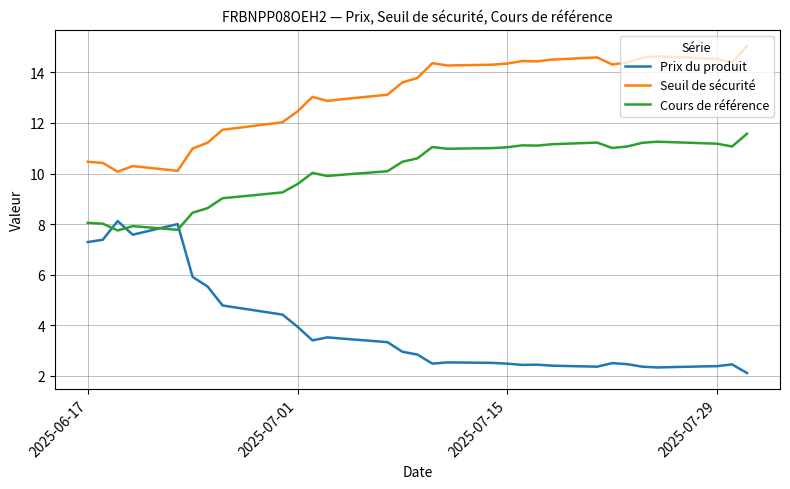

What is the sum of all Prix du produit values?

125.7